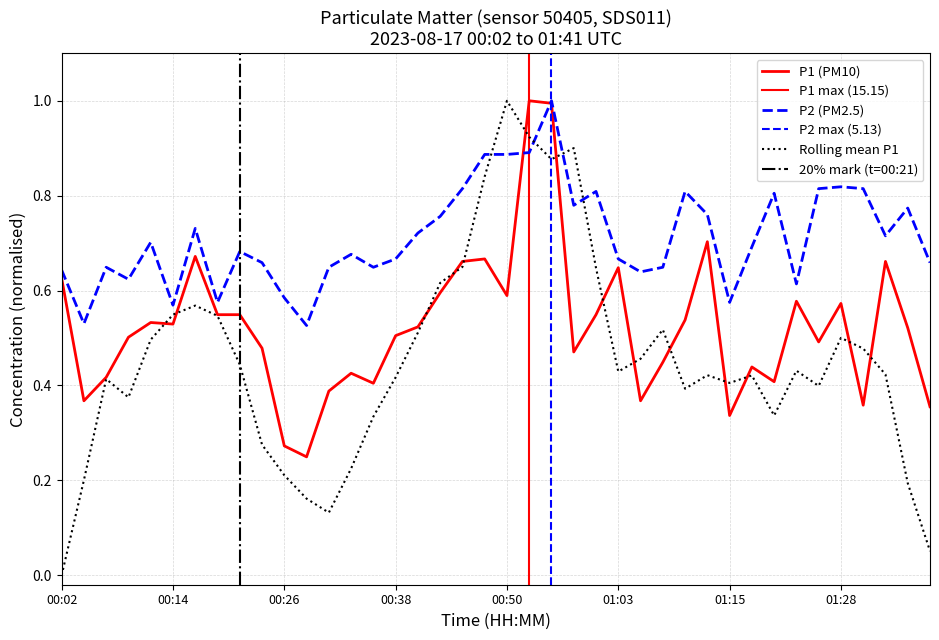

At 18, list the series in order from smallest to largest.

P1, P2